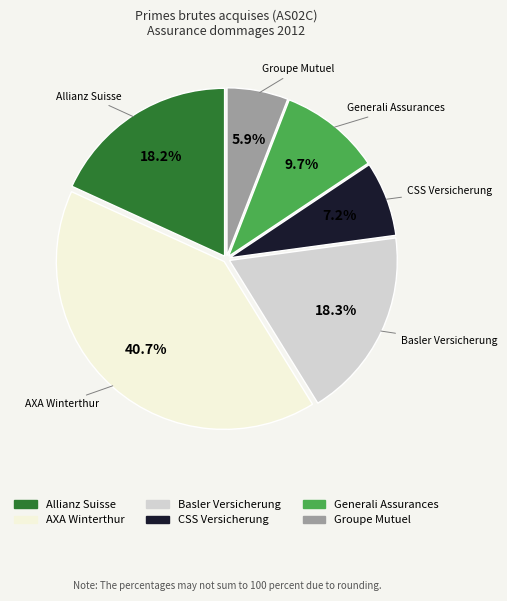

Count the number of slices in the pie.

6